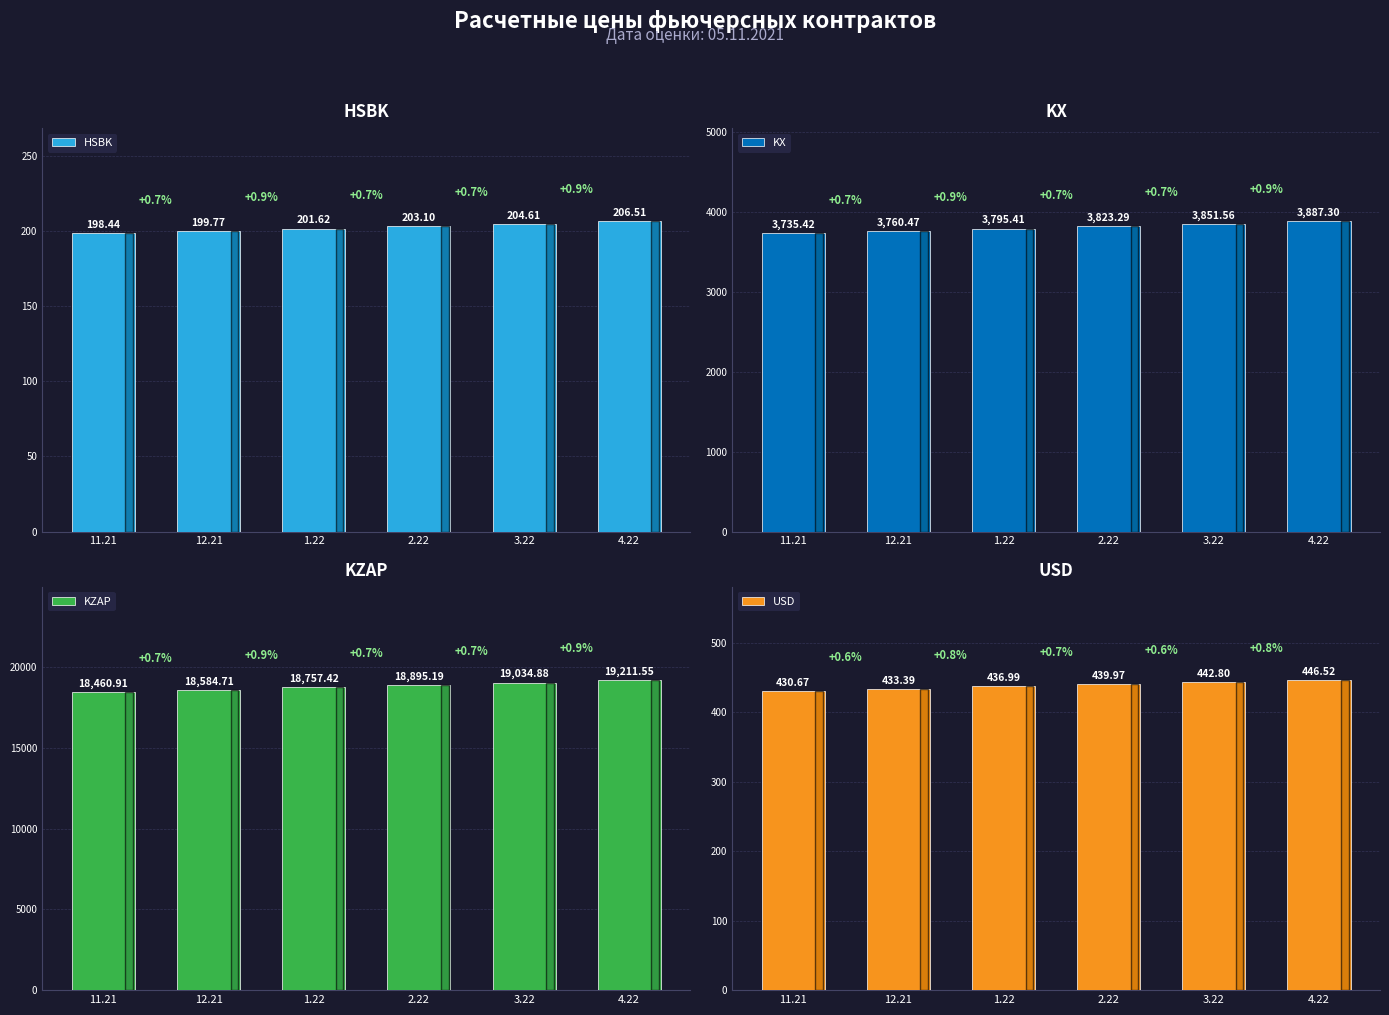

Rank the series at 2.22 from lowest to highest value.

HSBK, USD, KX, KZAP